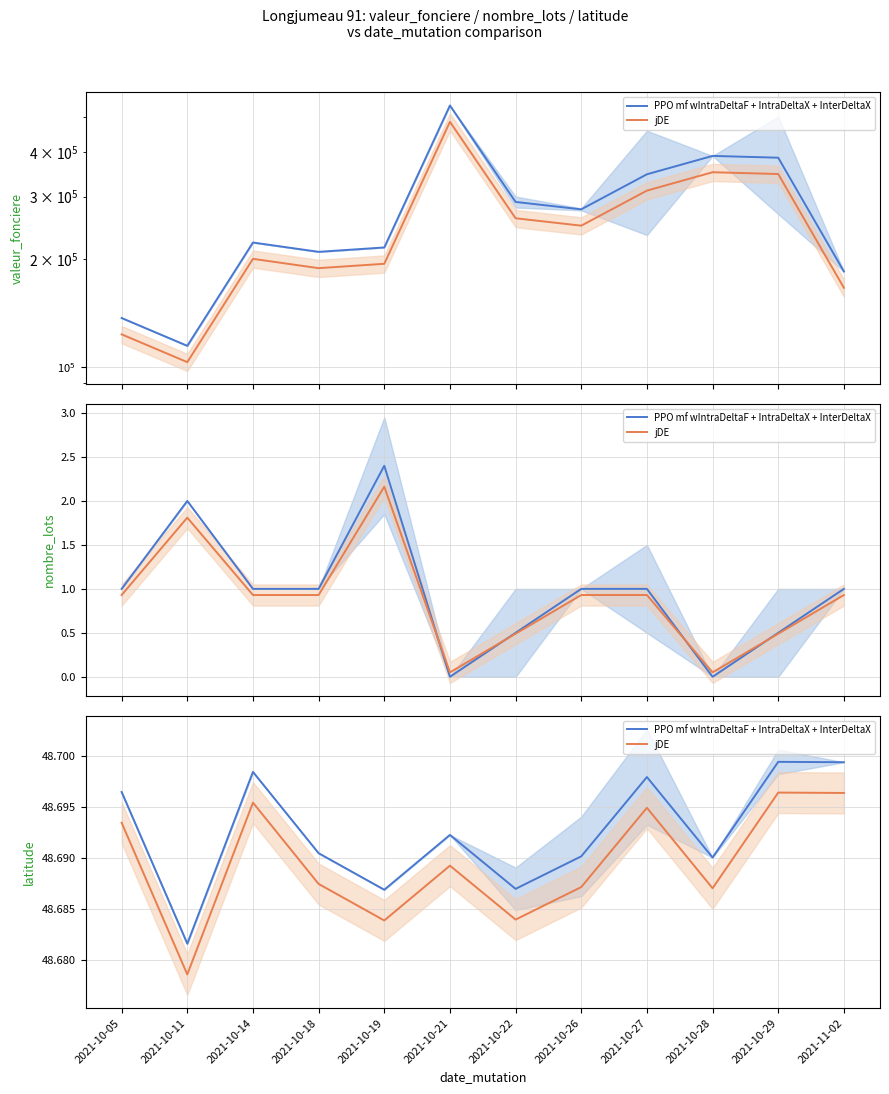

In PPO mf wIntraDeltaF + IntraDeltaX + InterDeltaX, how many points are lower than both neighbors (excluding endpoints)?

4